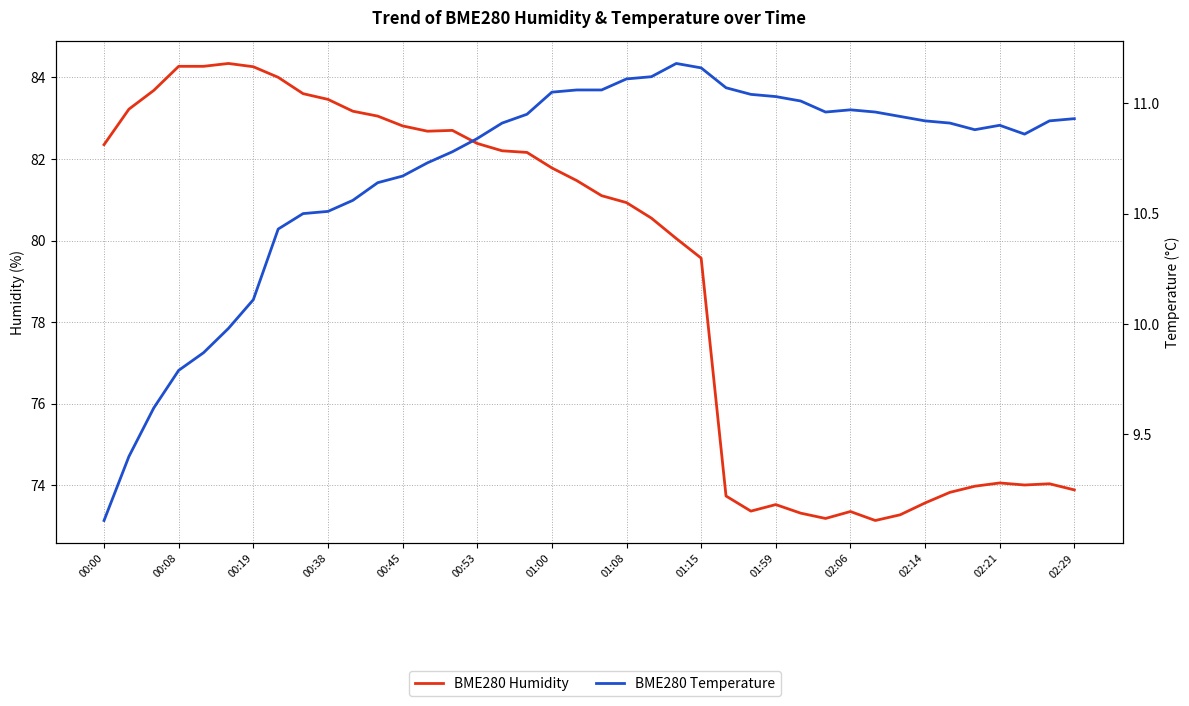

The value of BME280 Temperature at 02:29 is 10.9. True or false?

True